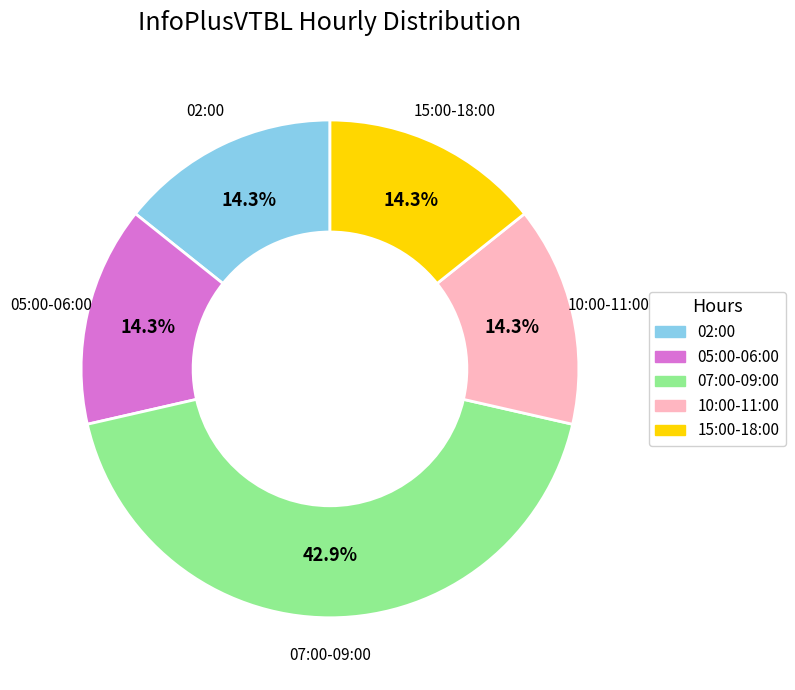

To the nearest percent, what is the difference between the largest and smallest slice percentages?

29%